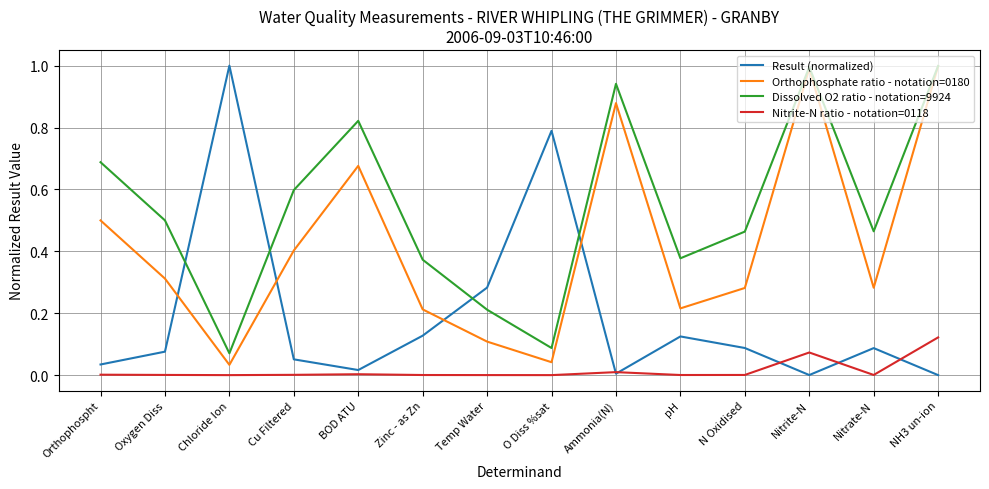

Where do Dissolved O2 ratio - notation=9924 and Result (normalized) first cross each other?

Oxygen Diss and Chloride Ion